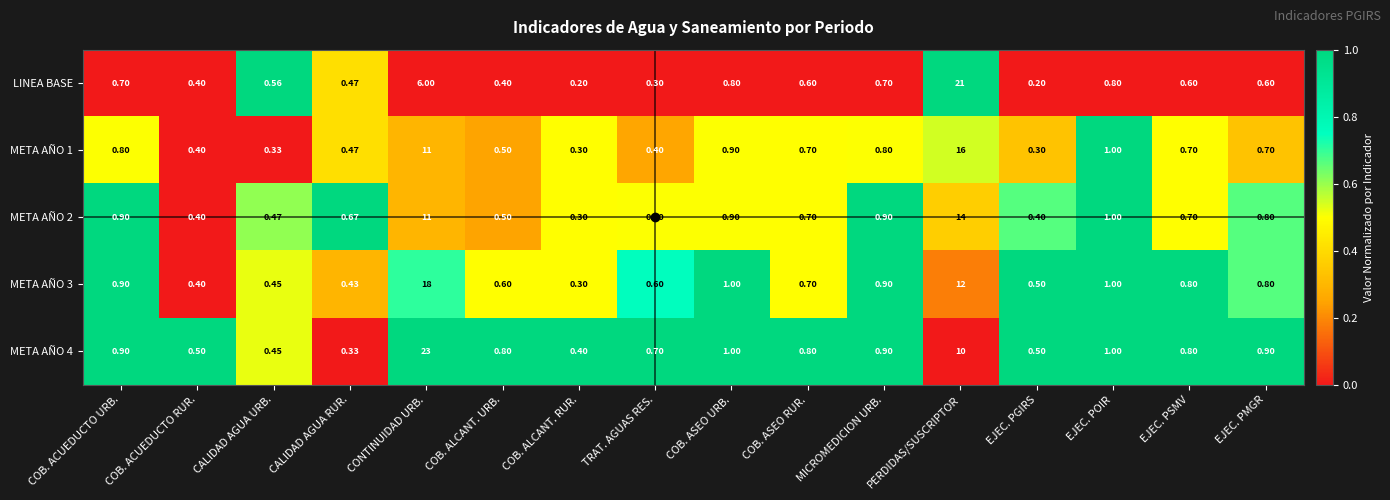

Is the value of META AÑO 1 at COB. ALCANT. RUR. greater than the value of META AÑO 4 at EJEC. PMGR?

No